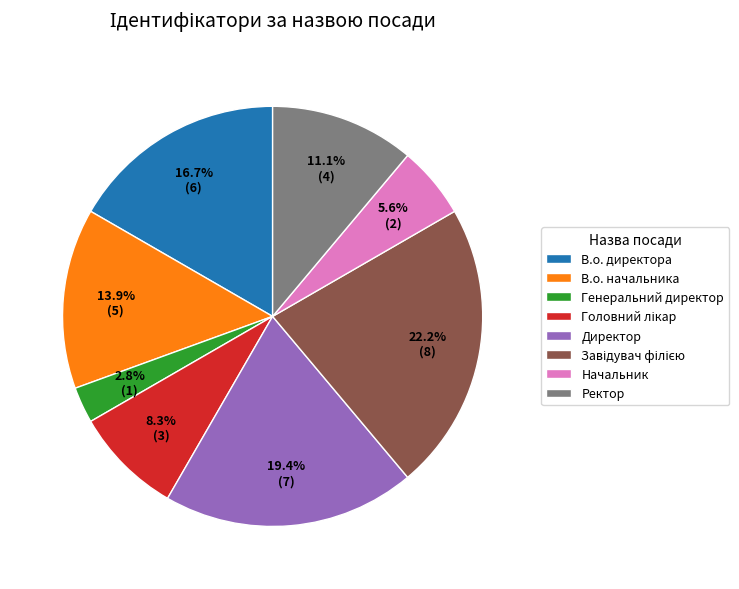

Is Генеральний директор the majority of the pie?

No